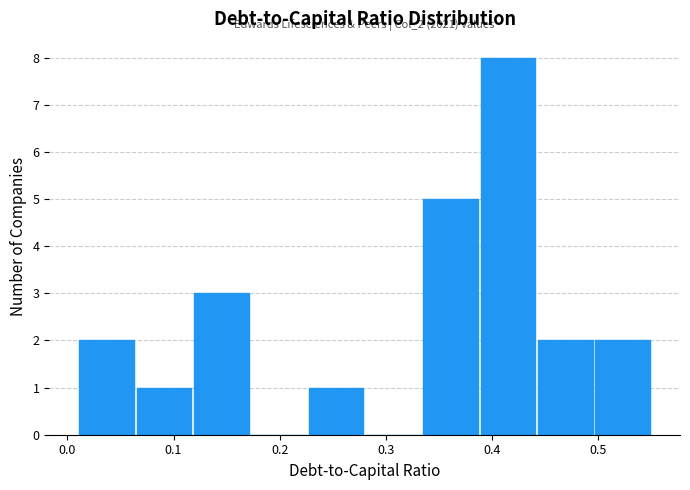

Which range on the x-axis has the tallest bar?

0.388 to 0.442